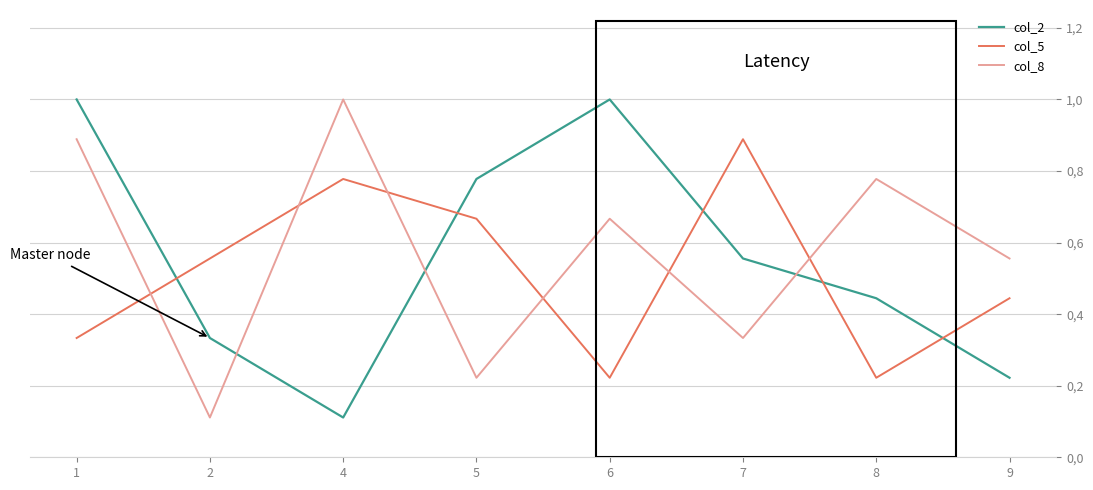

True or false: col_8 has more than 1 interior local peaks.

True